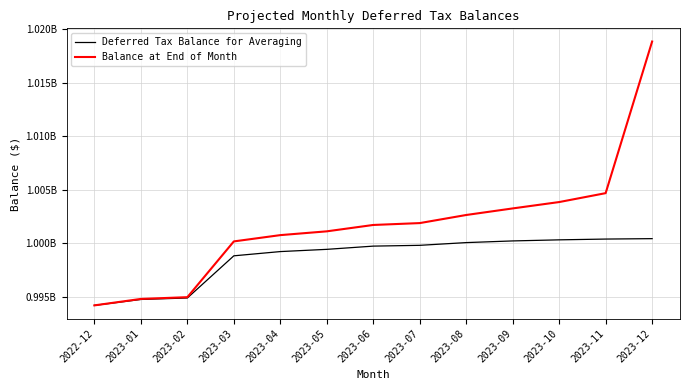

Does the chart have visible grid lines?

Yes